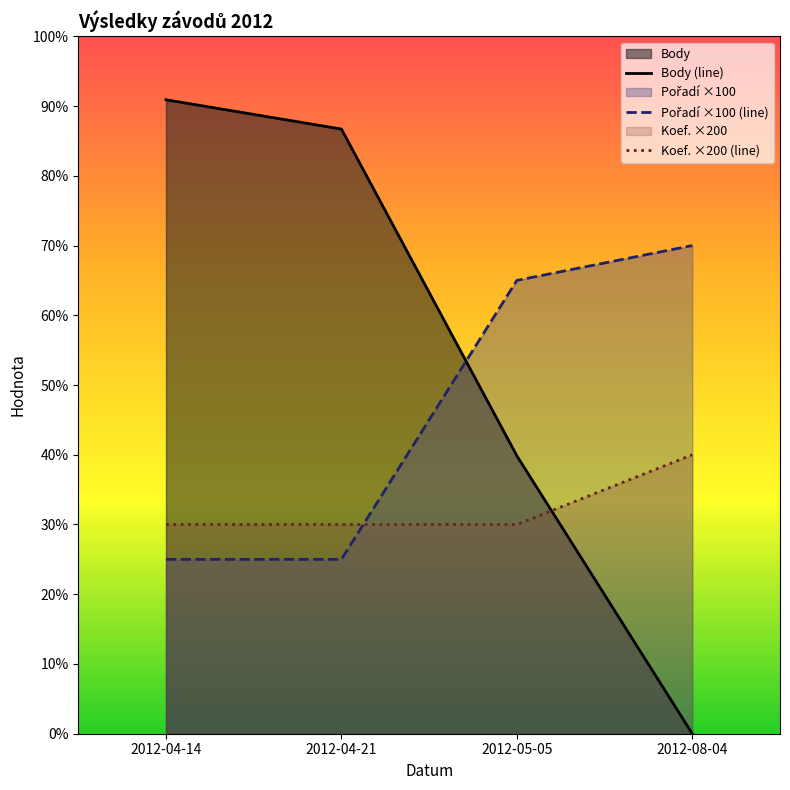

Rank the series at 2012-05-05 from highest to lowest value.

Pořadí, Body, Koef.